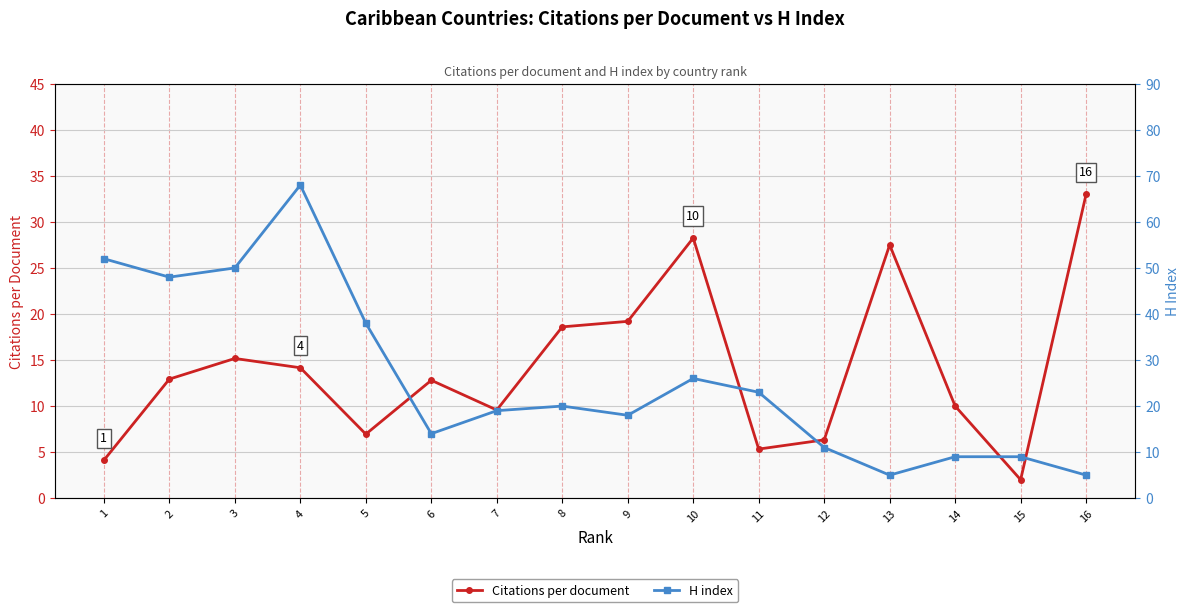

At which category does the chart reach its peak across all series?

4